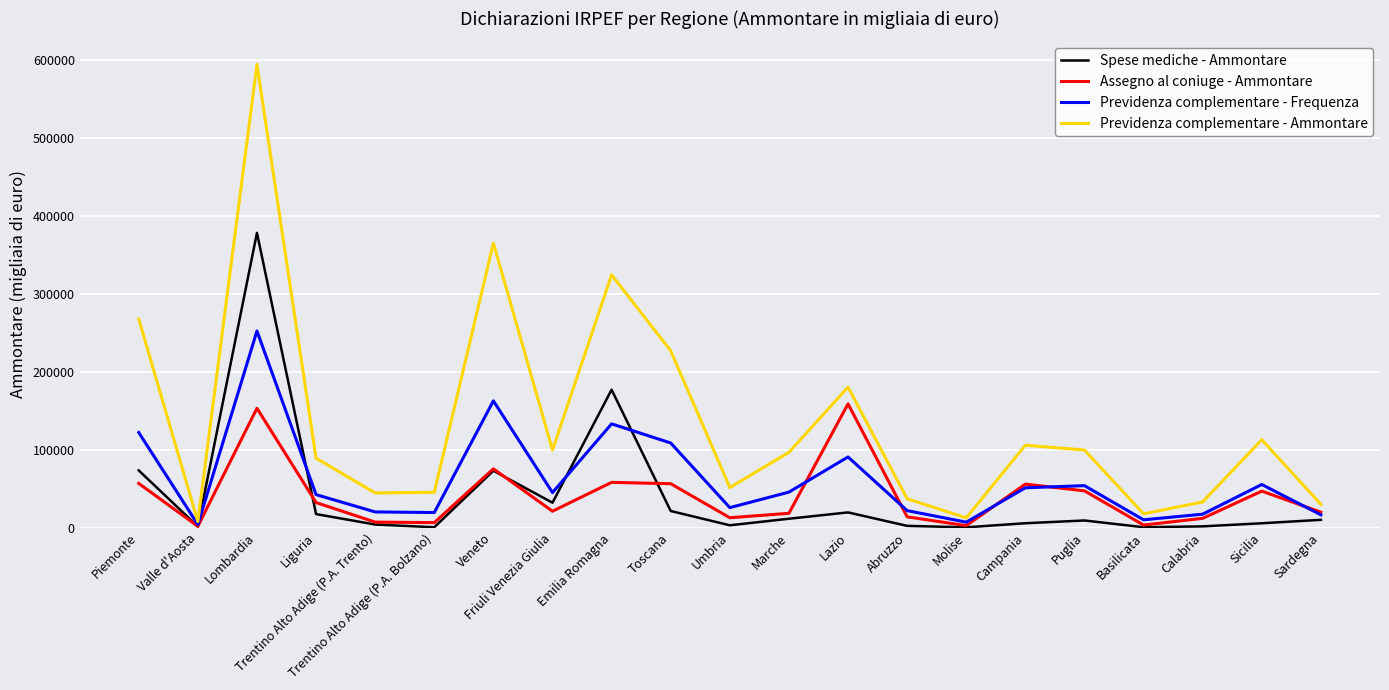

Is this an area chart (filled region under the line)?

No